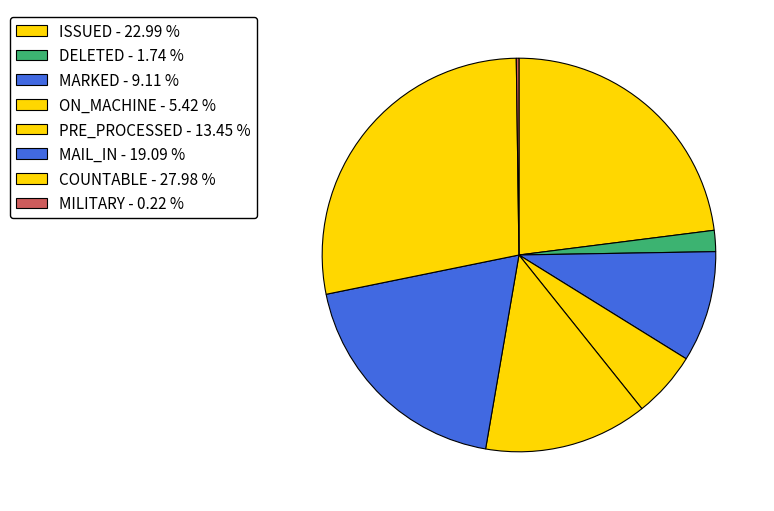

How many segments does this pie chart have?

8